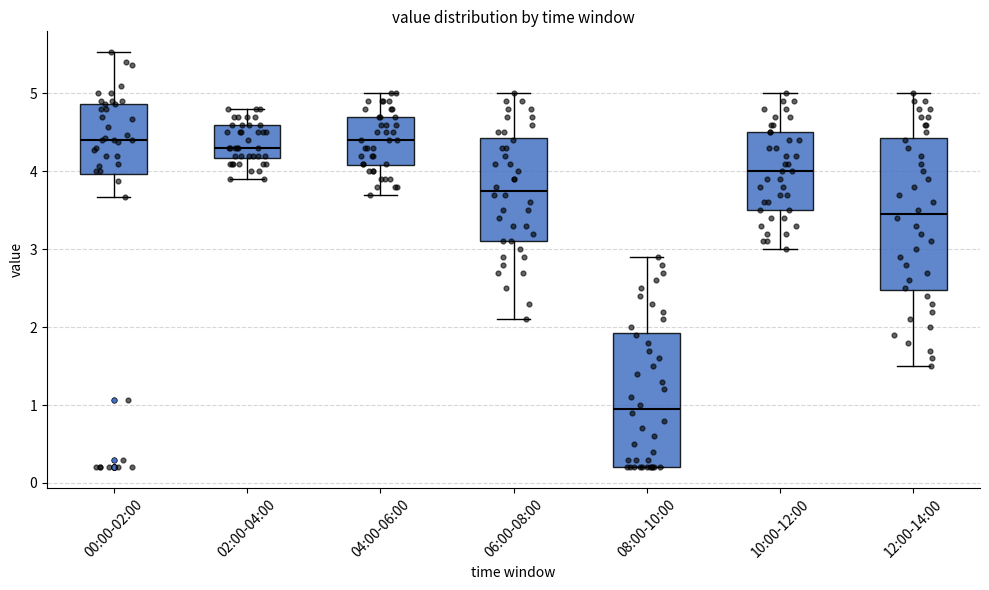

Where does the median line of the box for 00:00-02:00 sit on the y-axis? The values are not printed on the chart, so give them approximately, as read against the axis.

4.4